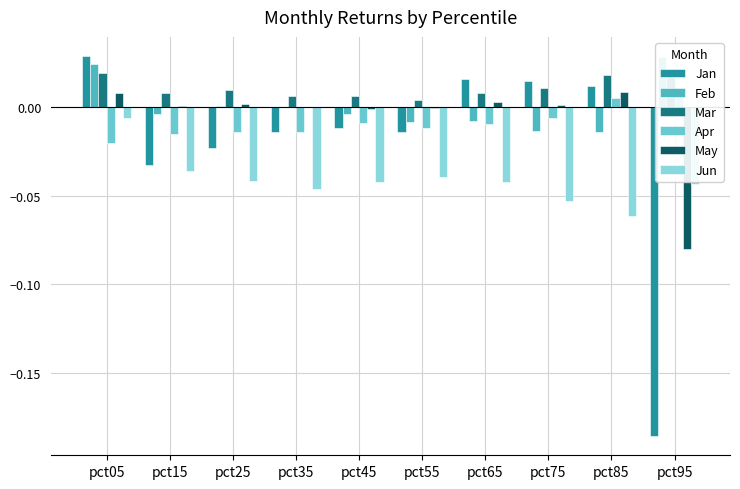

Rank the series at pct95 from highest to lowest value.

Feb, Mar, Apr, Jun, May, Jan